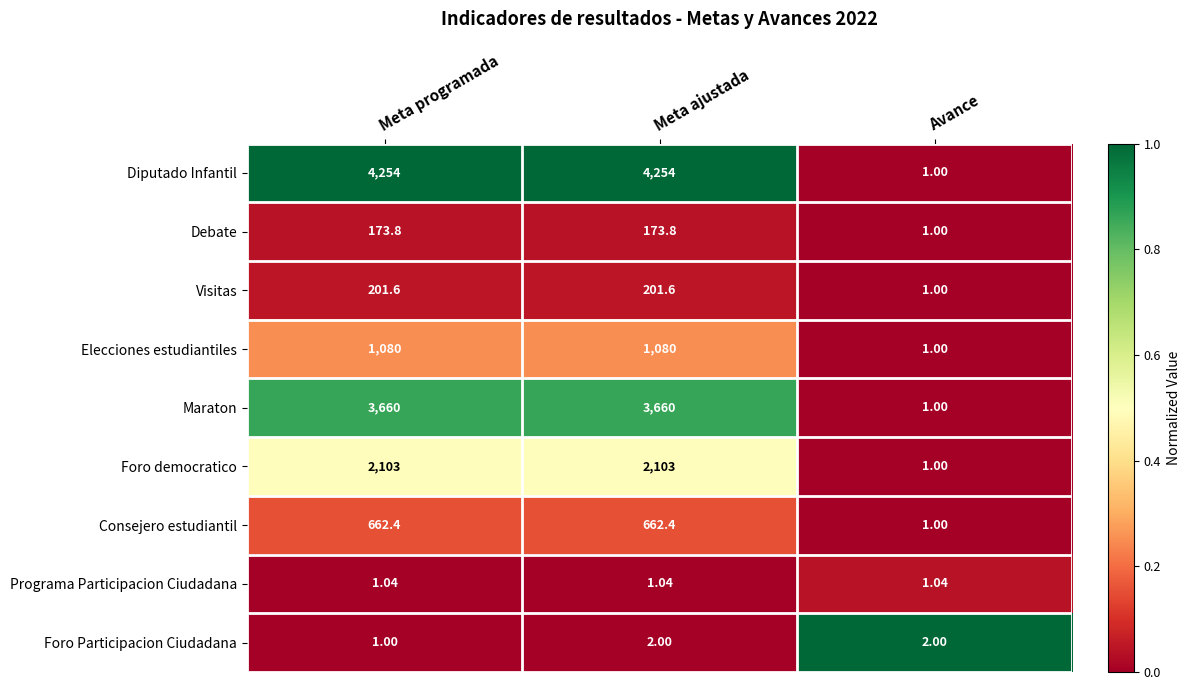

Rank the series by their maximum value, from lowest to highest.

Programa Participacion Ciudadana, Foro Participacion Ciudadana, Debate, Visitas, Consejero estudiantil, Elecciones estudiantiles, Foro democratico, Maraton, Diputado Infantil